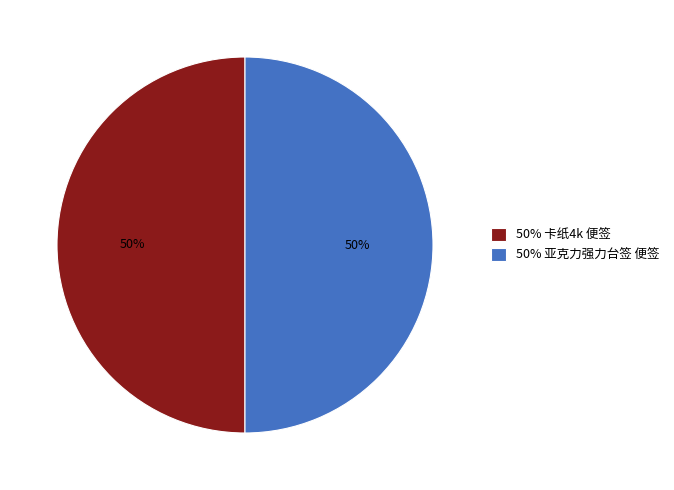

Approximately how many times larger is the value at 50% 亚克力强力台签 便签 compared to 50% 卡纸4k 便签?

1.0